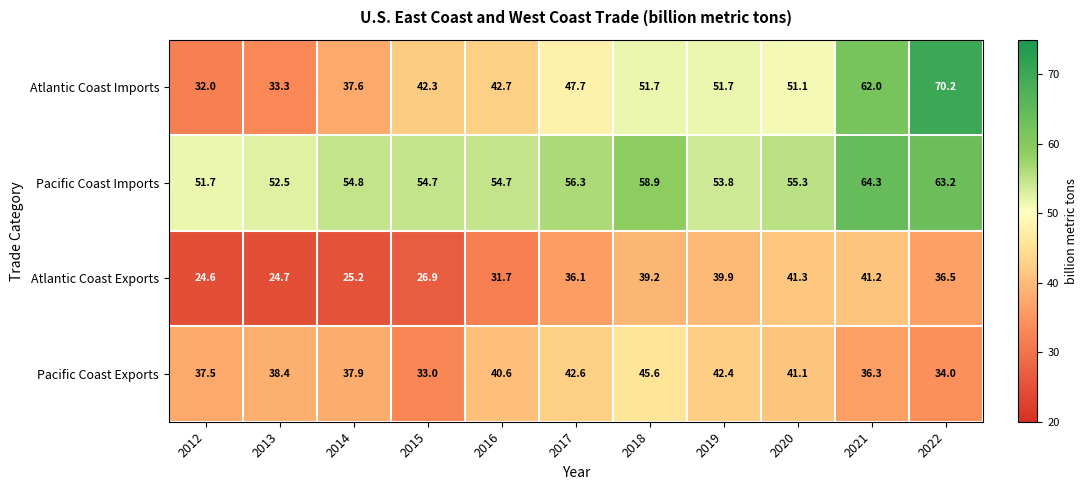

The value of Pacific Coast Imports at 2016 is 54.7. True or false?

True